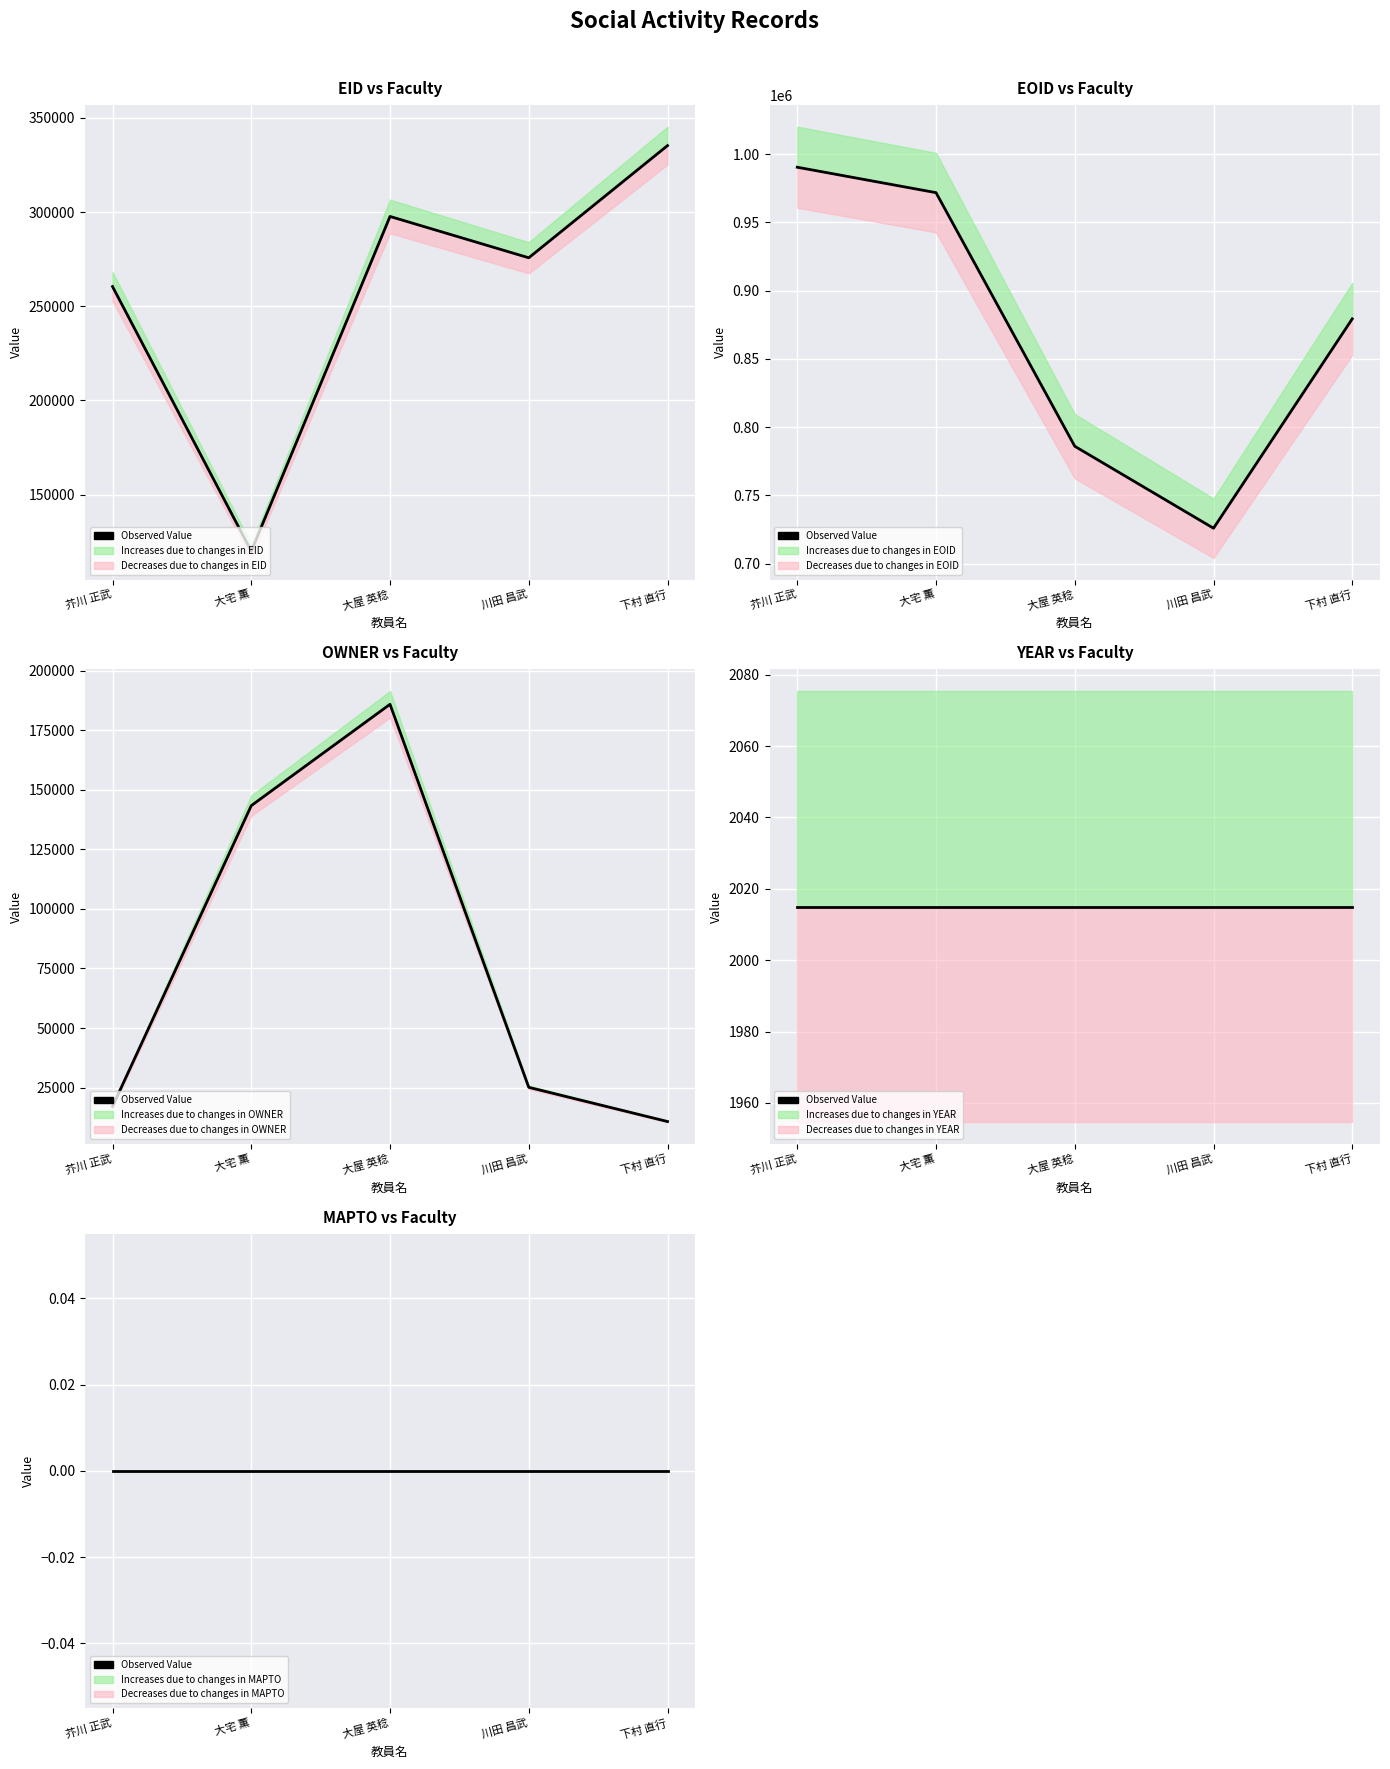

What is the label of the 4th point from the right?

大宅 薫